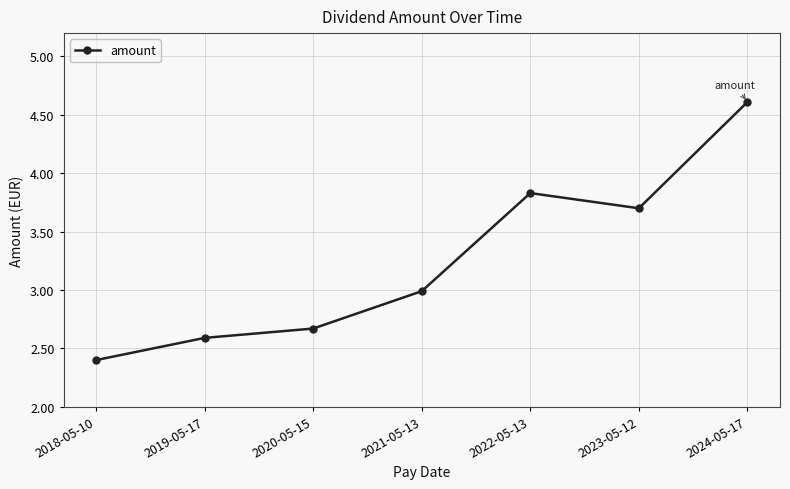

What is the difference between the maximum and minimum values?

2.2